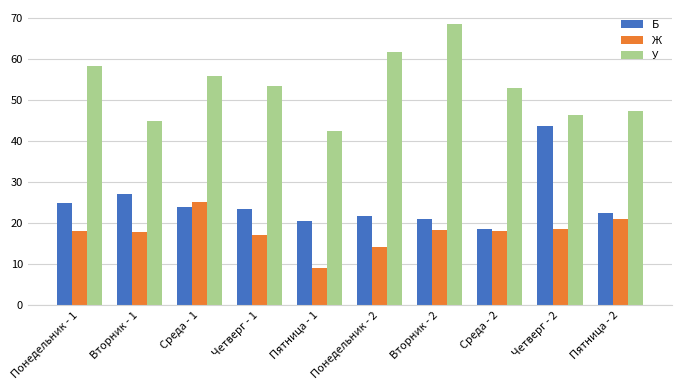

What is the difference between the Ж values at Понедельник - 1 and Понедельник - 2?

3.9